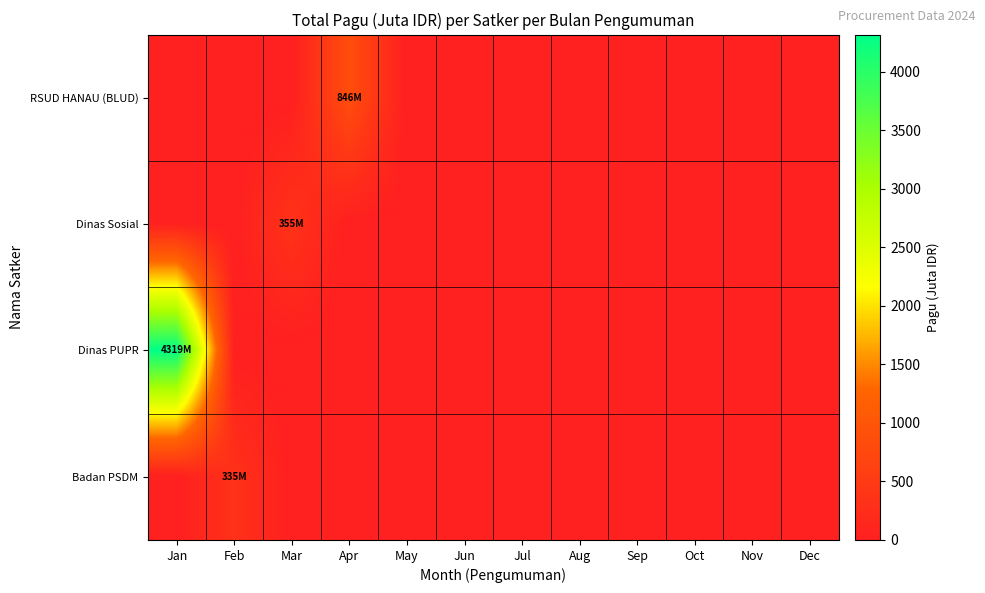

Count the number of data series in this chart.

4